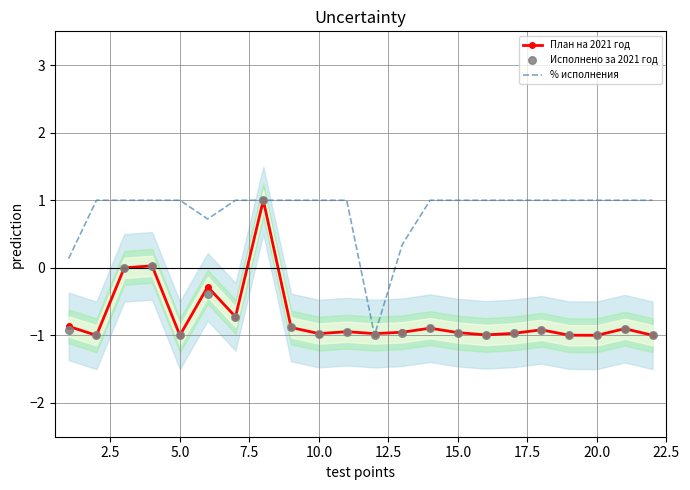

Which series has the largest Y range (max minus min)?

План на 2021 год